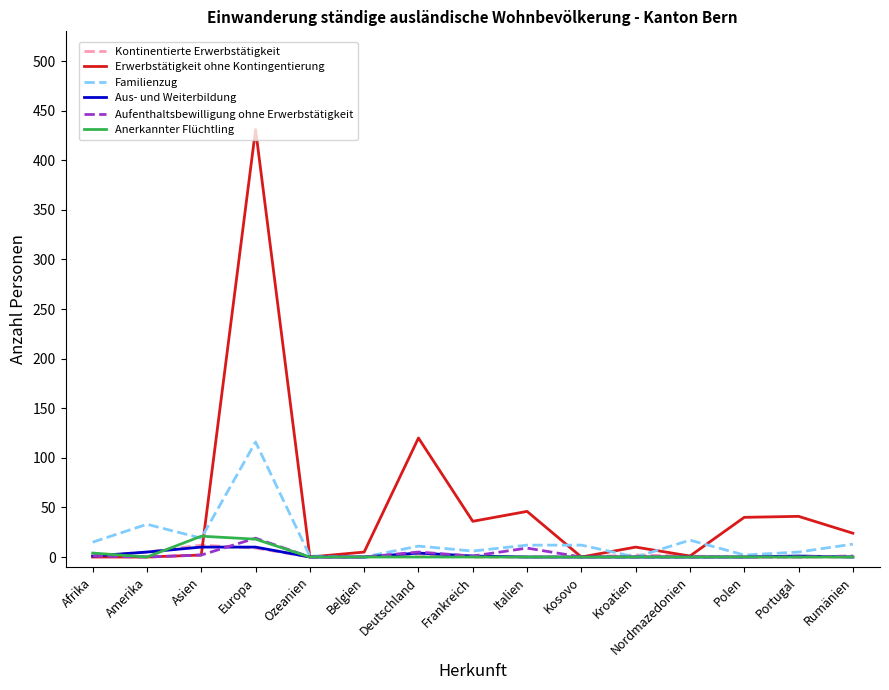

True or false: Erwerbstätigkeit ohne Kontingentierung and Anerkannter Flüchtling cross at least once.

True